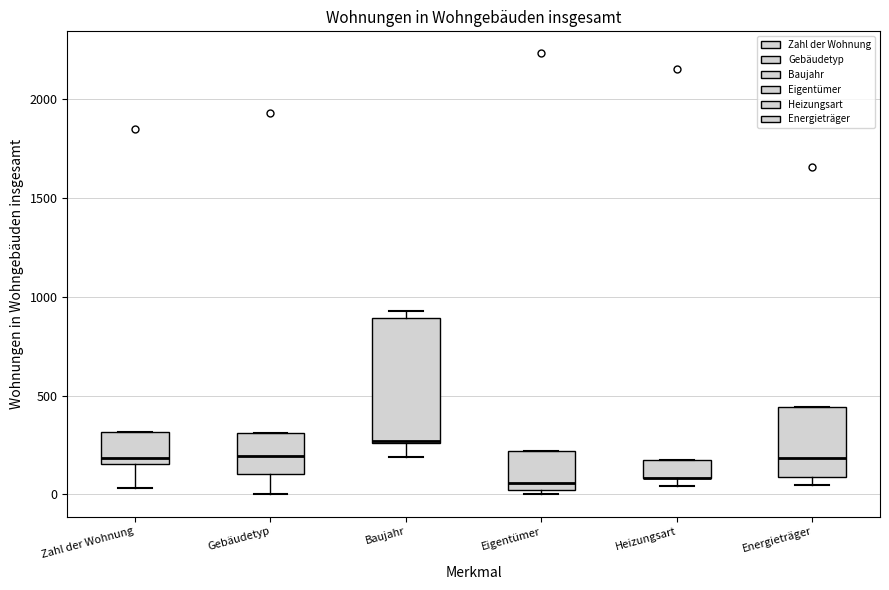

Reading left to right, read every box against the y-axis: the position of its median line, the range the box covers, and the ends of its whiskers. The values are not printed on the chart, so give them approximately, as read against the axis.

Zahl der Wohnung: median 200, box 150 to 300, whiskers 50 to 300
Gebäudetyp: median 200, box 100 to 300, whiskers 0 to 300
Baujahr: median 250, box 250 to 900, whiskers 200 to 950
Eigentümer: median 50, box 0 to 200, whiskers 0 (just below the box's lower edge) to 200
Heizungsart: median 100 (drawn on the box's lower edge), box 100 to 200, whiskers 50 to 200
Energieträger: median 200, box 100 to 450, whiskers 50 to 450